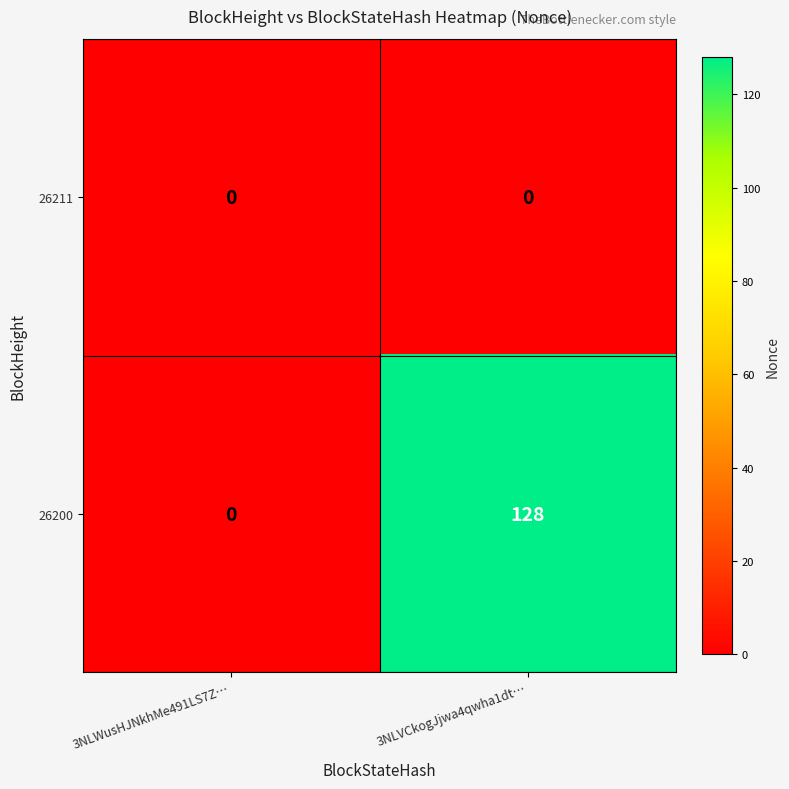

What is the maximum value shown in the chart?

128